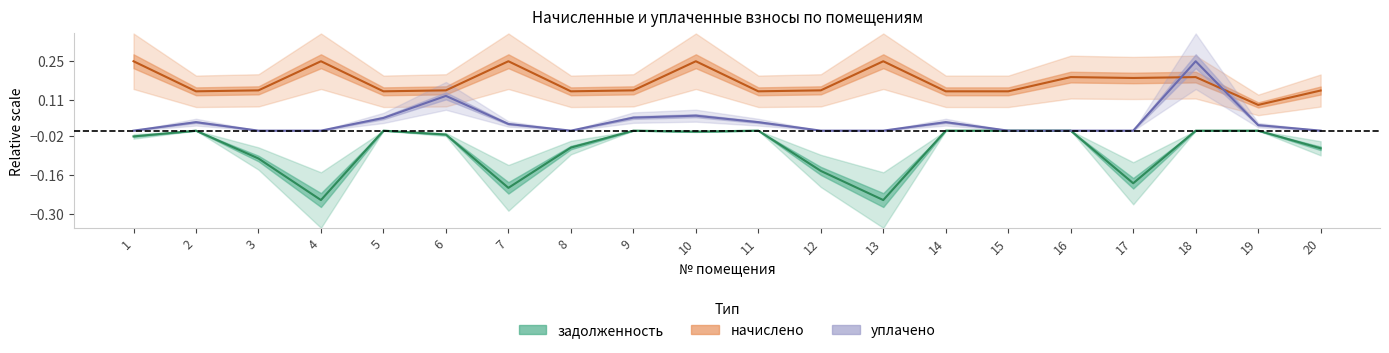

How many interior local peaks does the задолженность series have?

5